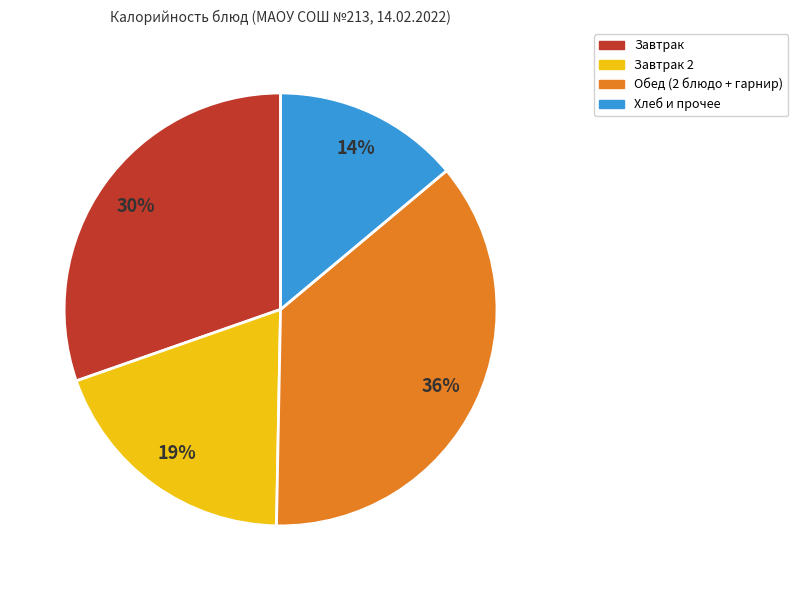

The Завтрак slice represents 30% of the pie. True or false?

True